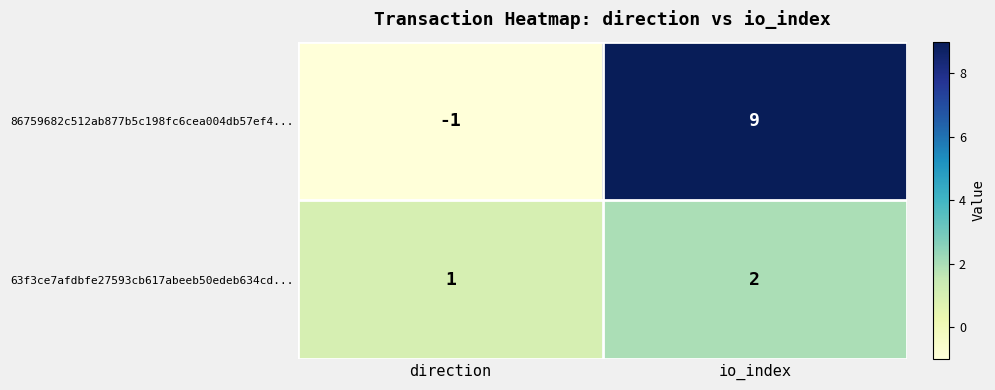

True or false: 86759682c512ab877b5c198fc6cea004db57ef4... has a value of 9 at io_index.

True